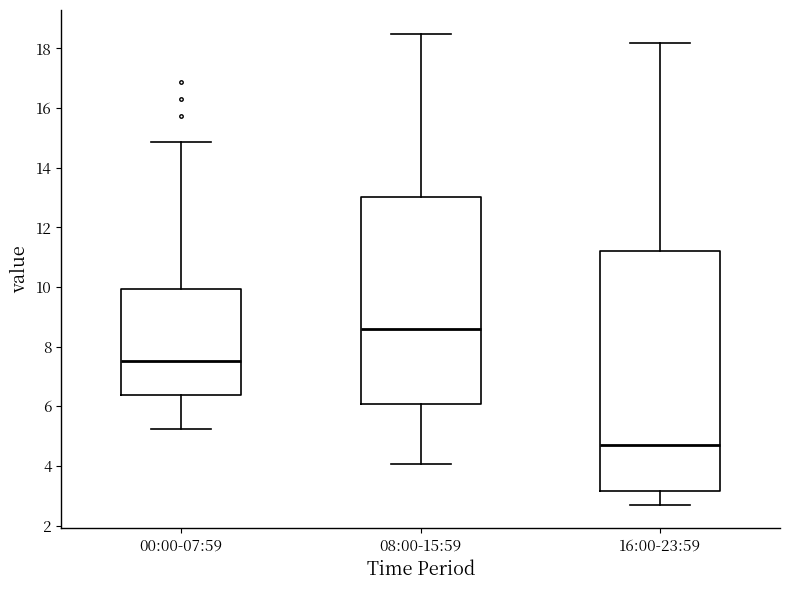

Reading left to right, transcribe this box plot: for each box, give where its median line is, the range the box spans, and where its two whiskers end, as read against the y-axis. The values are not printed on the chart, so give them approximately, as read against the axis.

00:00-07:59: median 7.6, box 6.4 to 10.0, whiskers 5.2 to 14.8
08:00-15:59: median 8.6, box 6.0 to 13.0, whiskers 4.0 to 18.6
16:00-23:59: median 4.8, box 3.2 to 11.2, whiskers 2.8 to 18.2